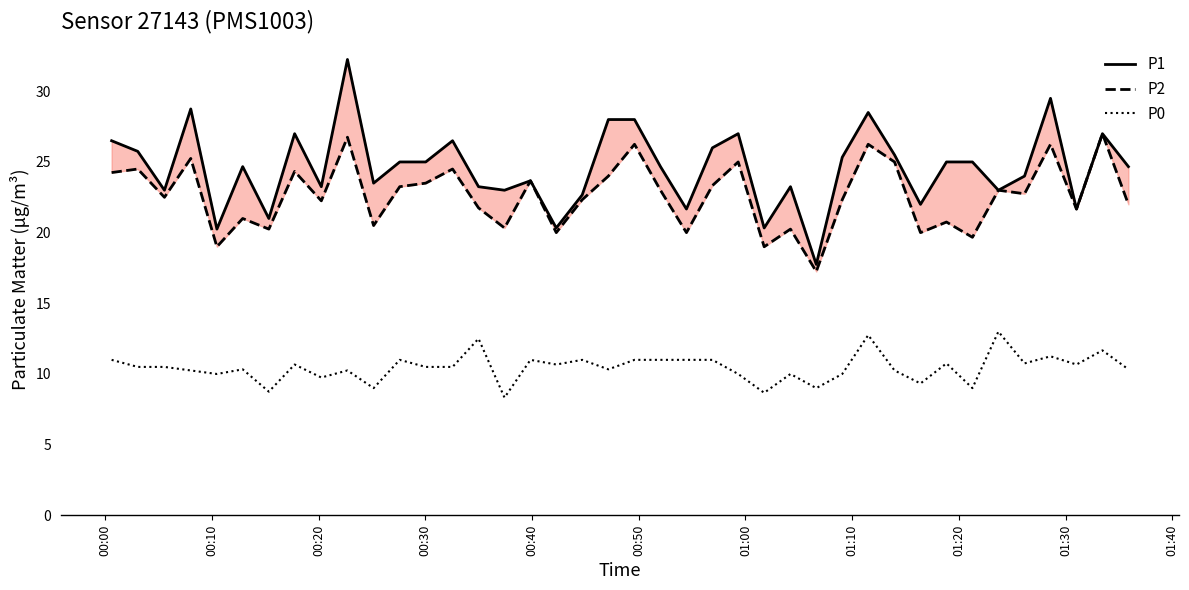

At how many categories does at least one series exceed 17?

40